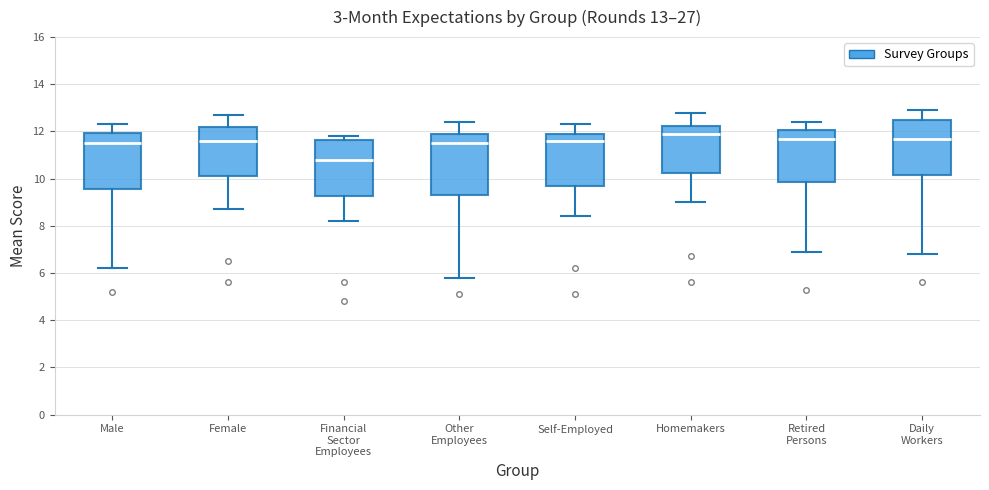

Which box has the highest median line?

Homemakers